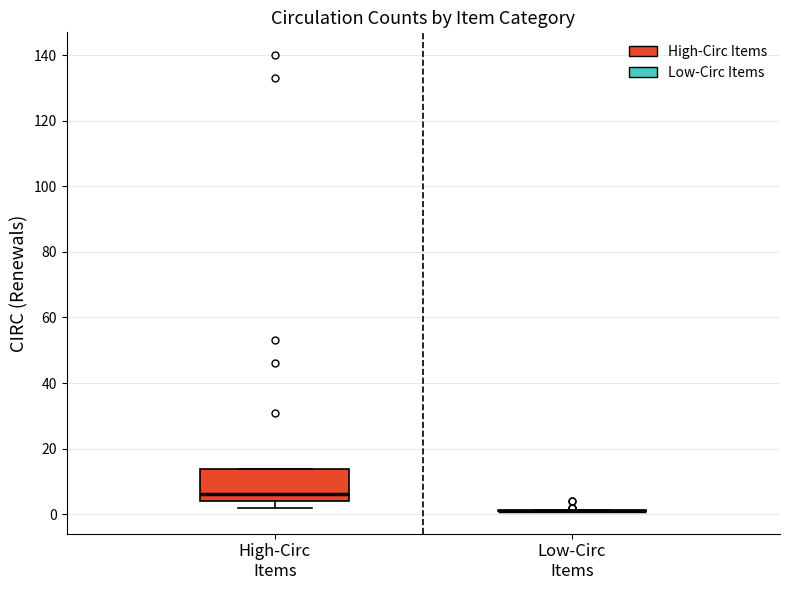

Reading left to right, read every box against the y-axis: the position of its median line, the range the box covers, and the ends of its whiskers. The values are not printed on the chart, so give them approximately, as read against the axis.

High-Circ Items: median 6, box 4 to 14, whiskers 2 to 14
Low-Circ Items: box collapsed to a line at 2, whiskers 2 to 2